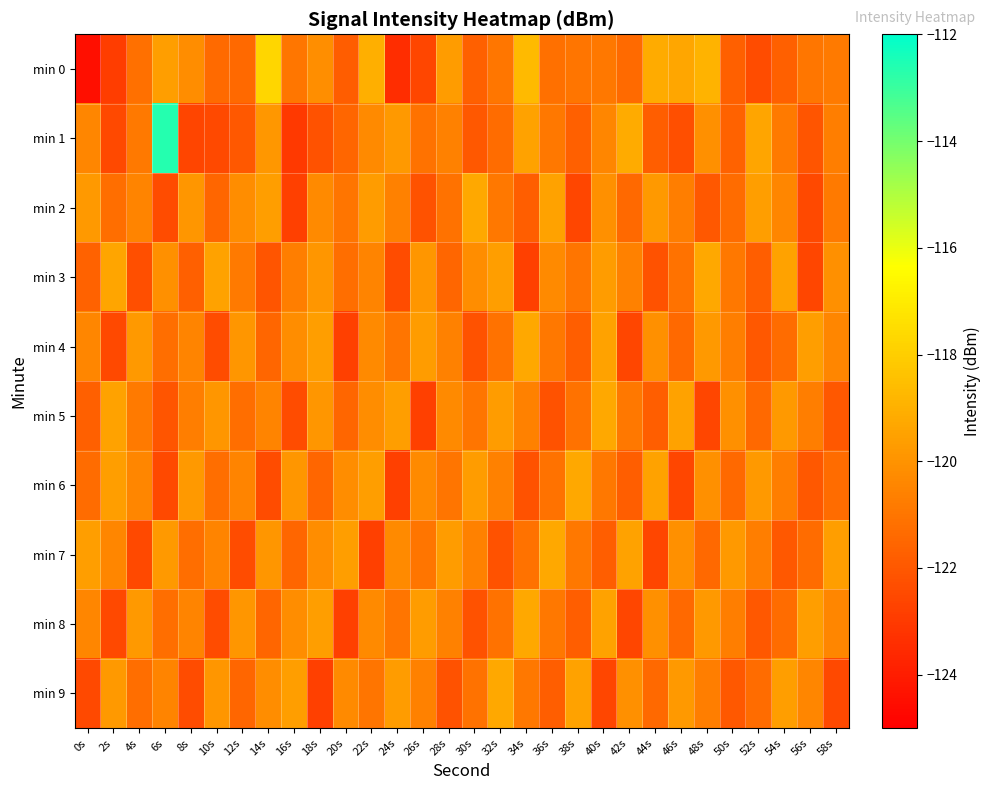

What is the difference between the highest and lowest values at 36s?

2.9